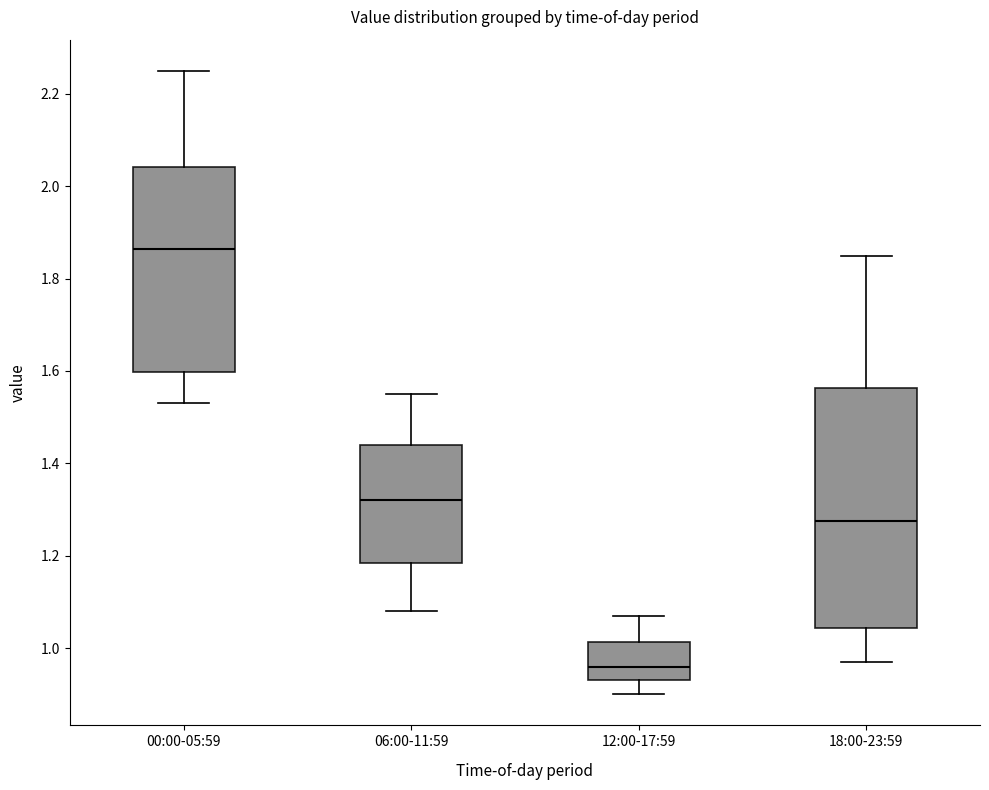

Reading left to right, read every box against the y-axis: the position of its median line, the range the box covers, and the ends of its whiskers. The values are not printed on the chart, so give them approximately, as read against the axis.

00:00-05:59: median 1.86, box 1.60 to 2.04, whiskers 1.54 to 2.26
06:00-11:59: median 1.32, box 1.18 to 1.44, whiskers 1.08 to 1.56
12:00-17:59: median 0.96, box 0.94 to 1.02, whiskers 0.90 to 1.08
18:00-23:59: median 1.28, box 1.04 to 1.56, whiskers 0.98 to 1.86